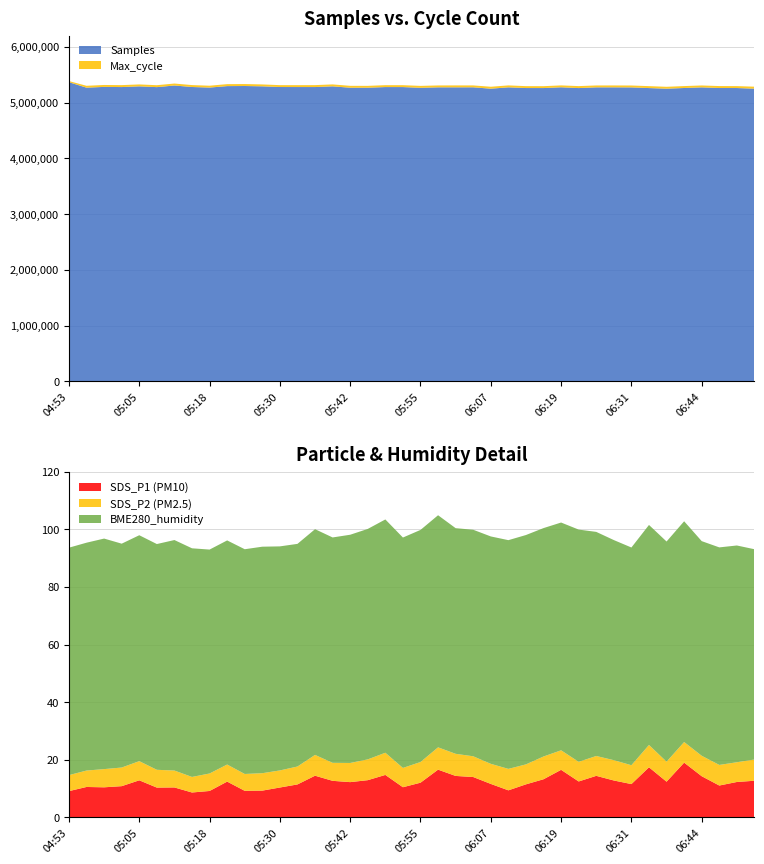

Is it true that SDS_P1 (PM10) equals 17.3 at 05:05?

False